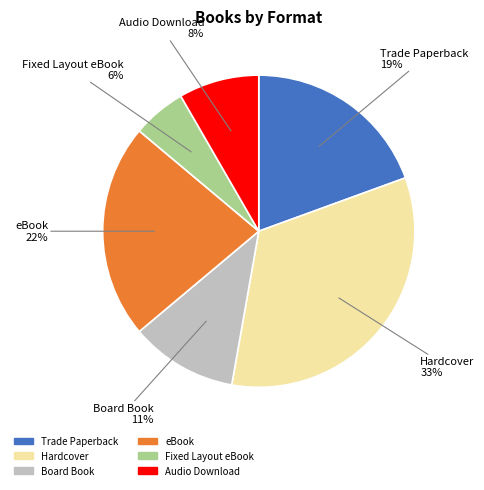

To the nearest percent, what percentage of the pie is eBook?

22%